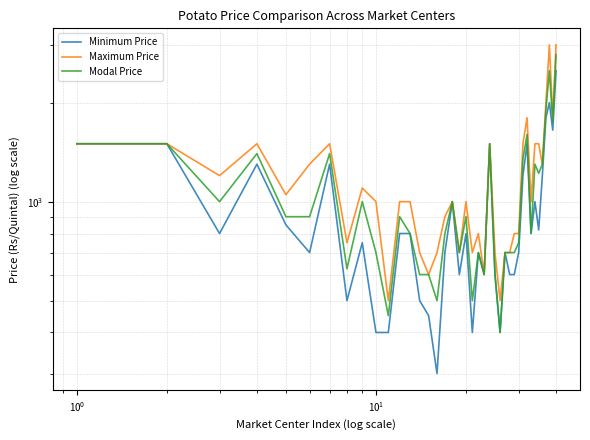

What are all the series names shown in the legend?

Minimum Price, Maximum Price, Modal Price